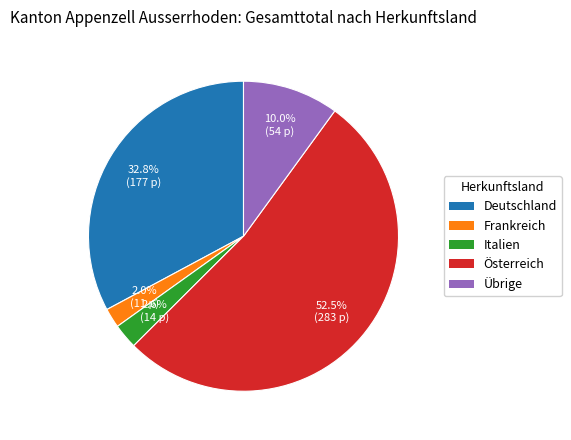

Count the number of slices in the pie.

5